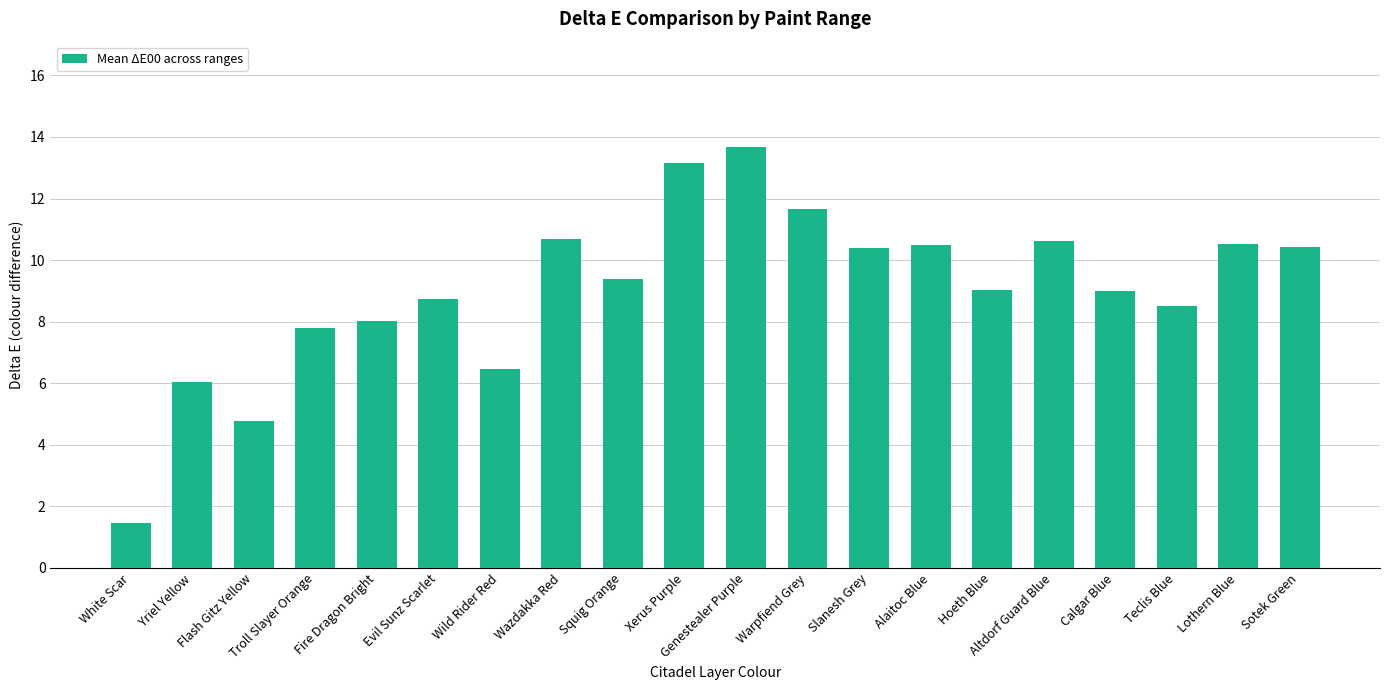

The value at Flash Gitz Yellow is 4.8. True or false?

True